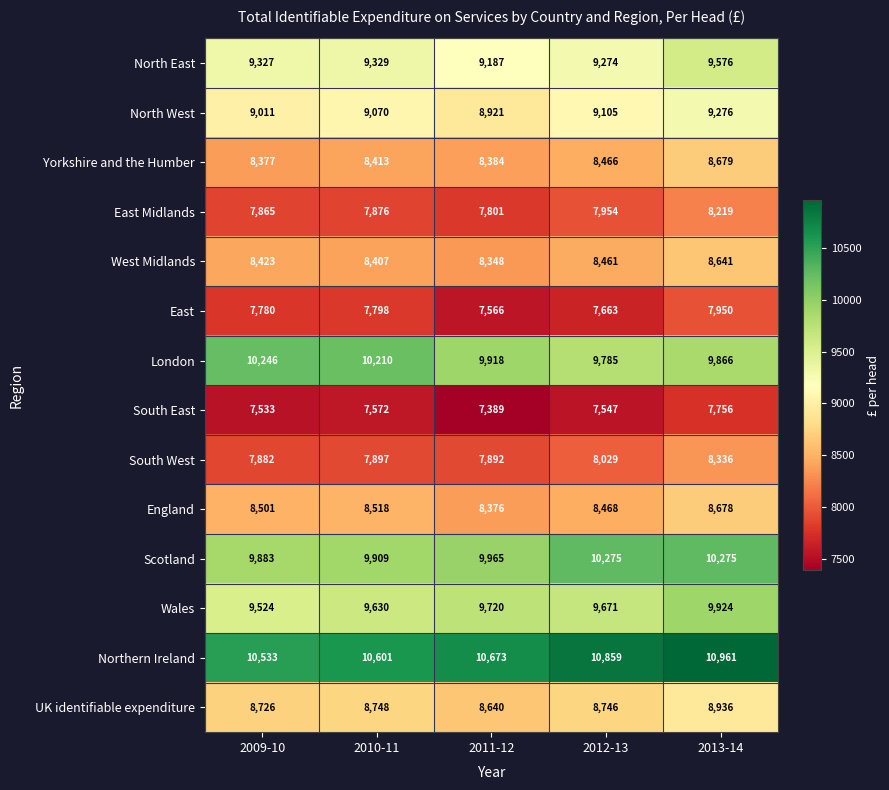

Is it true that South West equals 5163 at 2012-13?

False